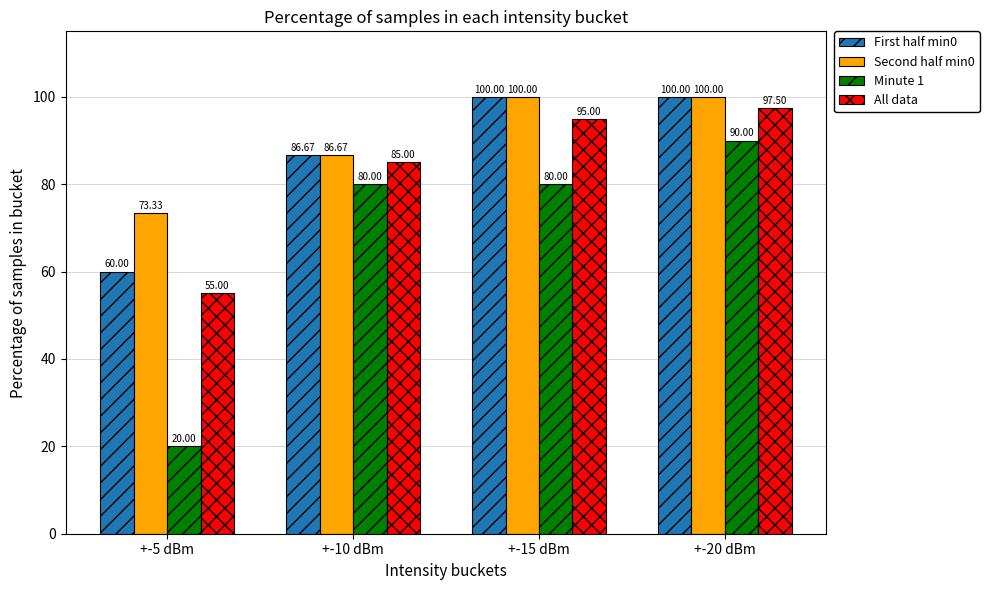

What is the sum of the First half min0 values at +-5 dBm and +-10 dBm?

146.7